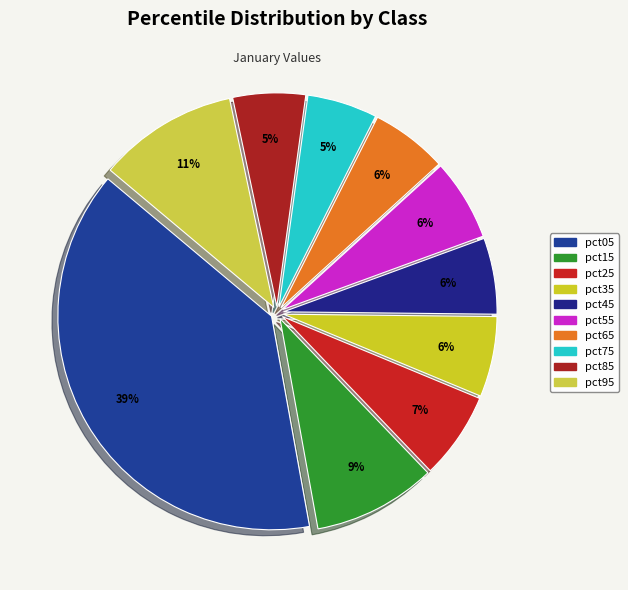

Which slice is the smallest?

pct75